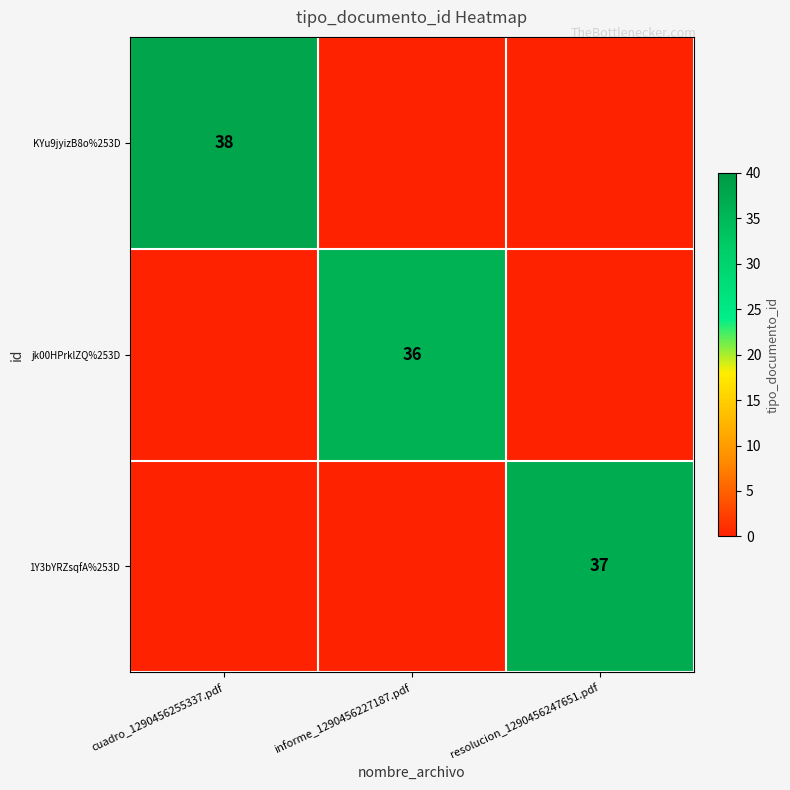

What is the total value across all series at resolucion_1290456247651.pdf?

37